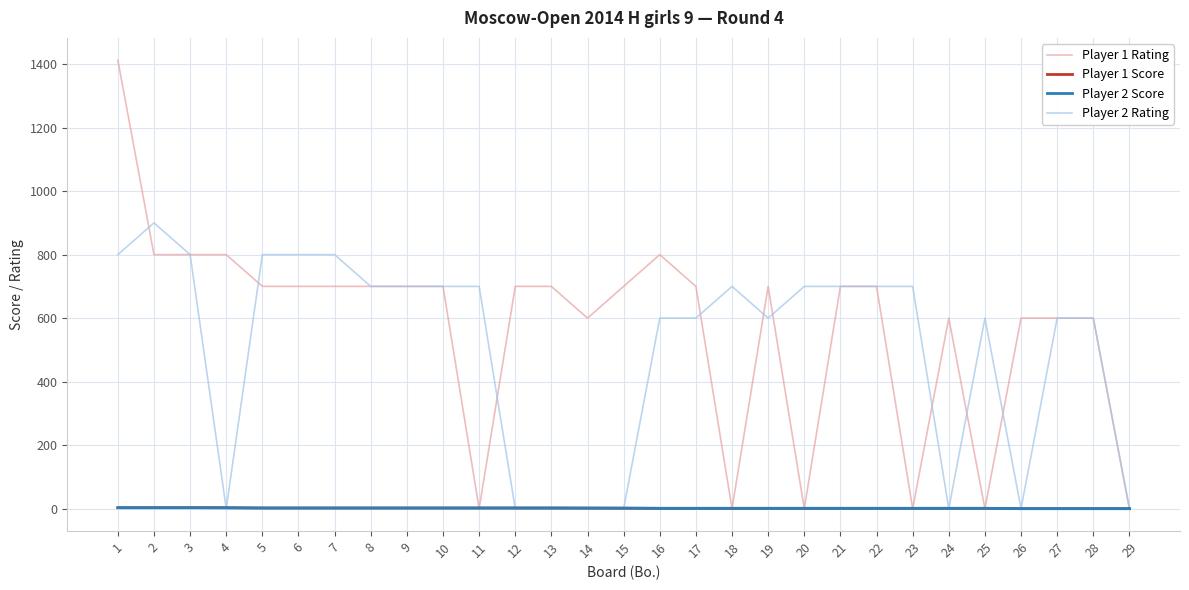

Which series has the largest total across all categories?

Player 1 Rating